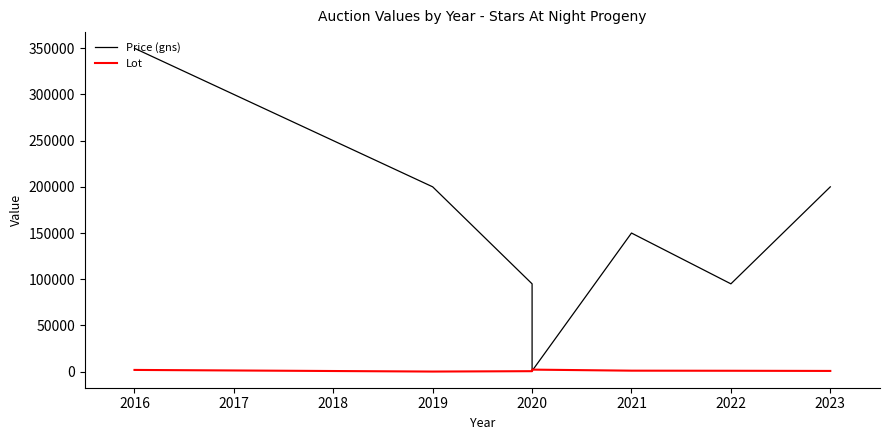

Which label corresponds to the smallest value in the chart?

2019